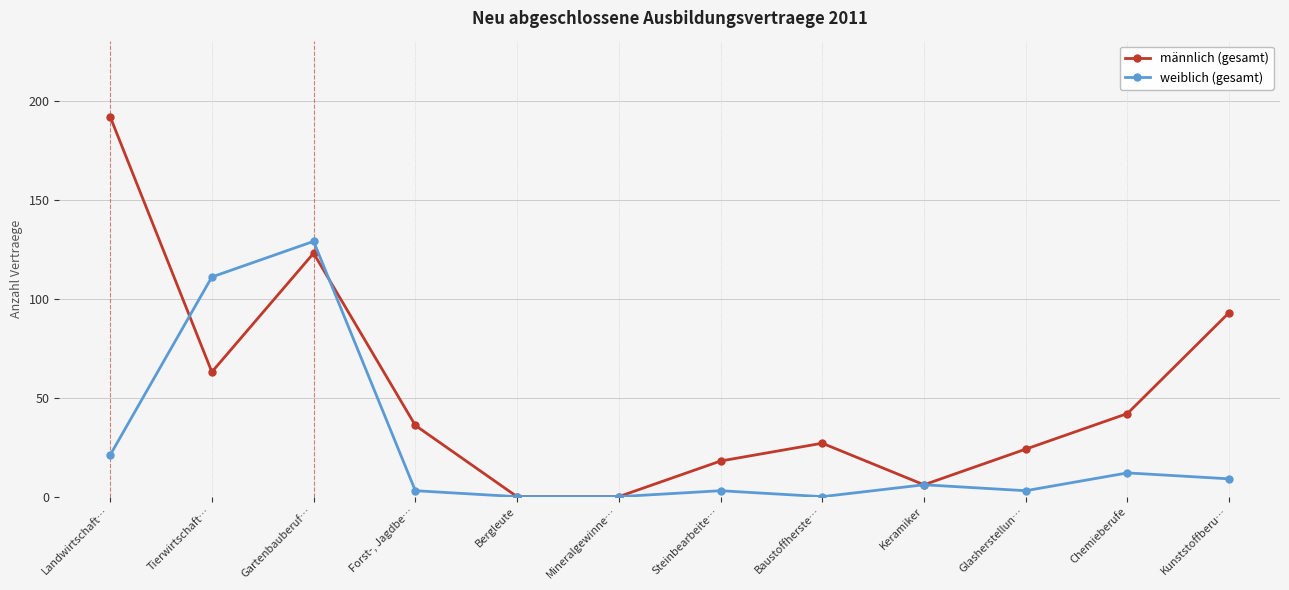

Which series ends up on top after the final intersection of weiblich (gesamt) and männlich (gesamt)?

männlich (gesamt)